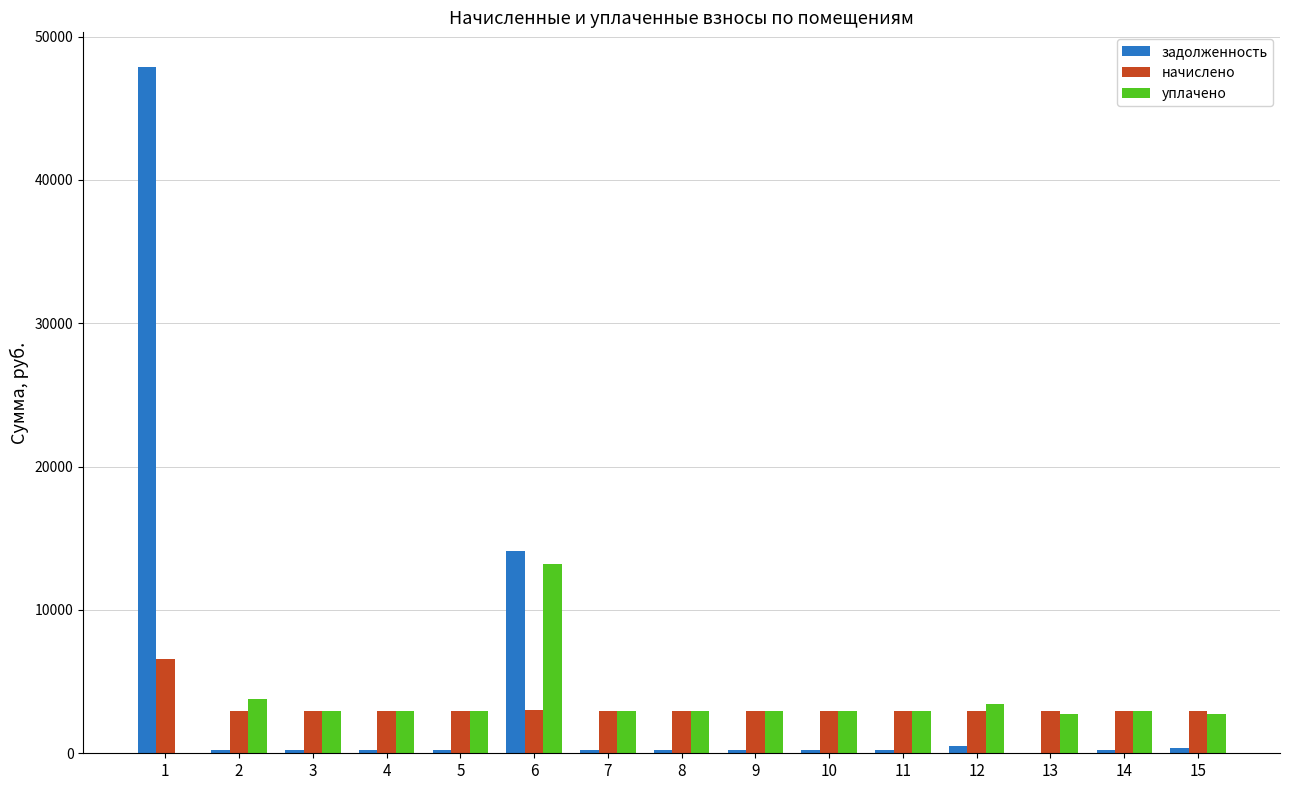

Is it true that уплачено equals 2976.5 at 3?

True